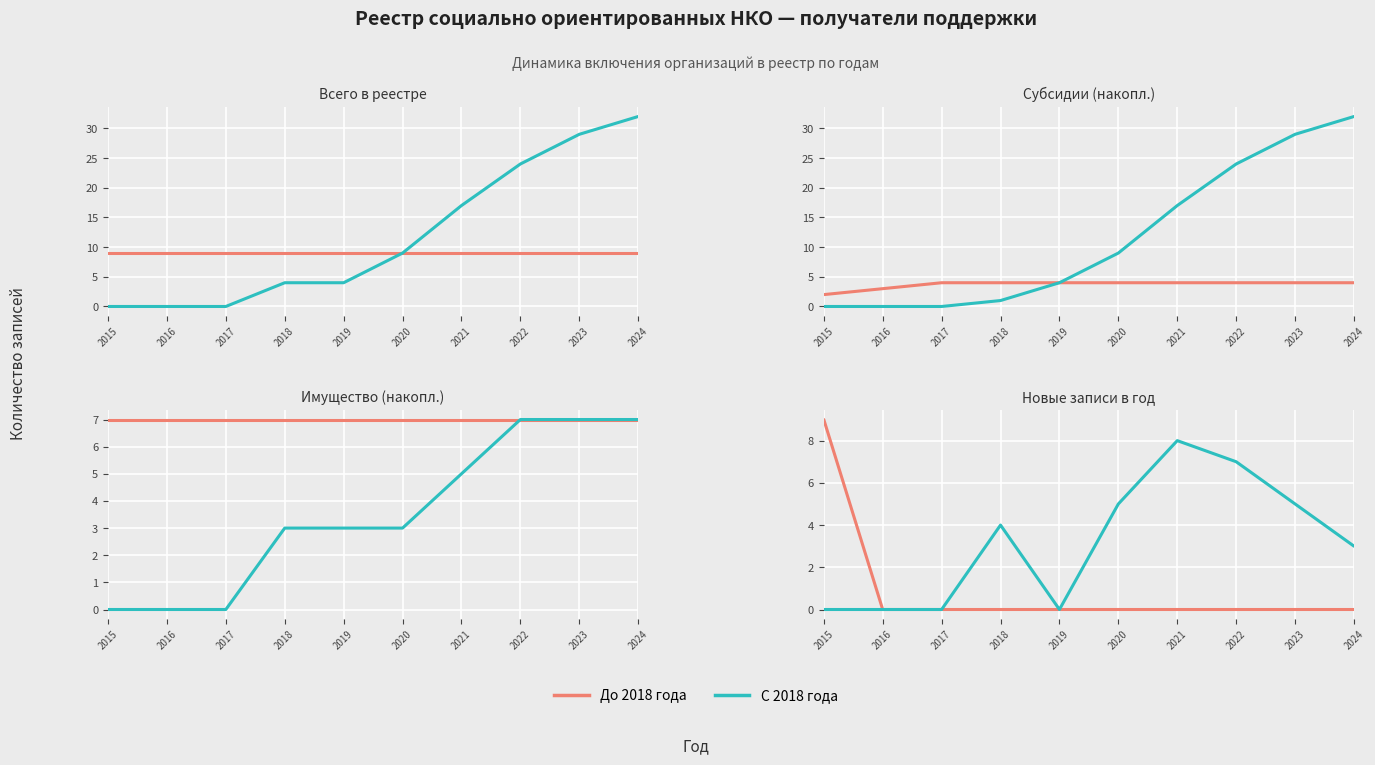

True or false: До 2018 года has more than 2 interior local peaks.

False